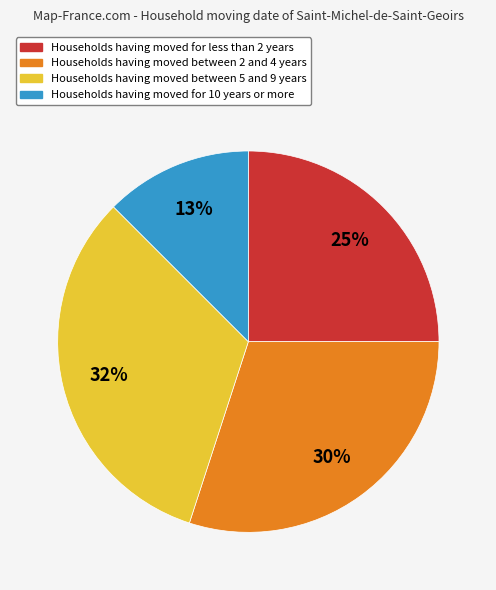

Does any single category account for the majority?

No